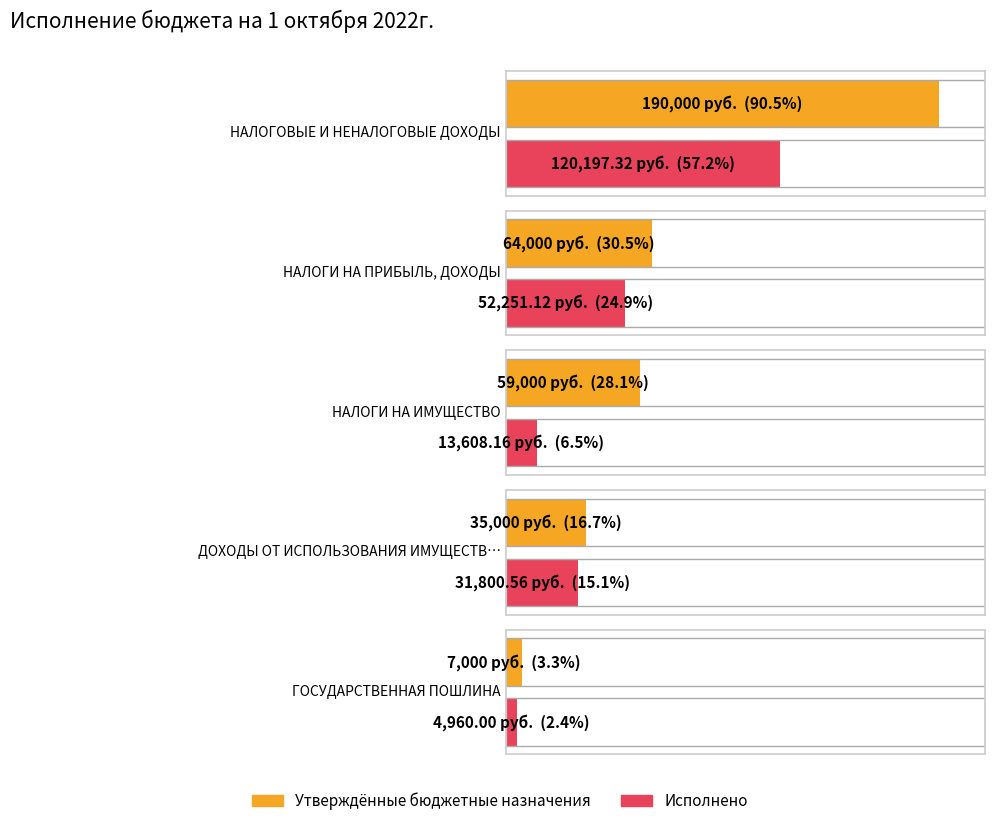

How many bars are there in each group?

2